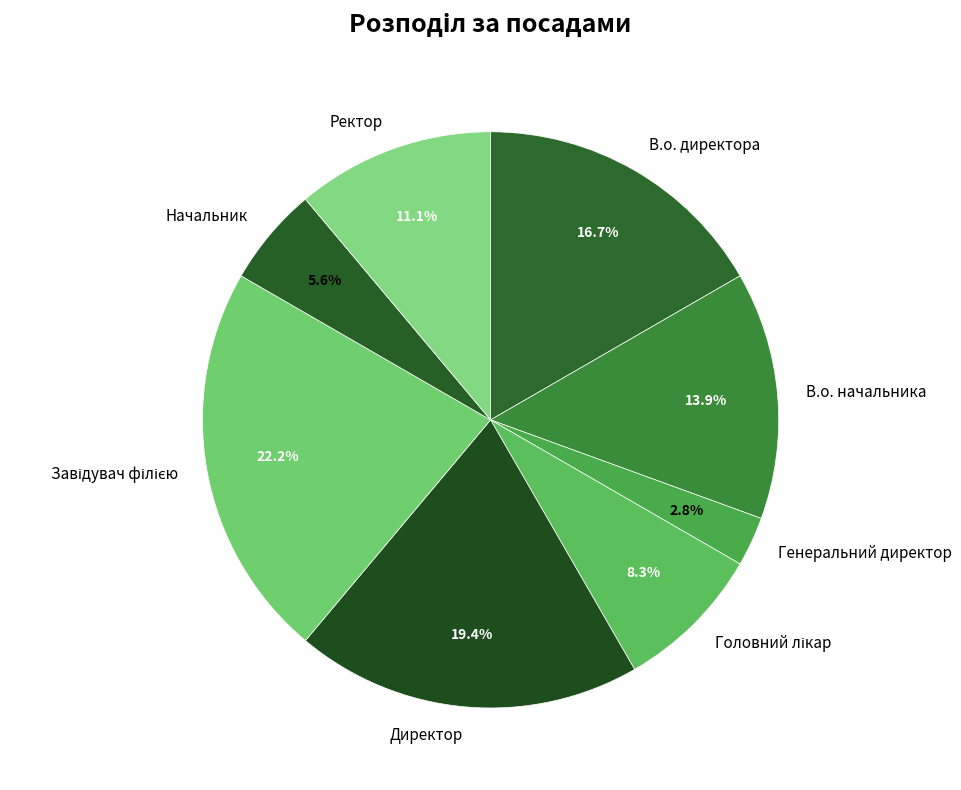

Between Ректор and В.о. начальника, which is larger?

В.о. начальника